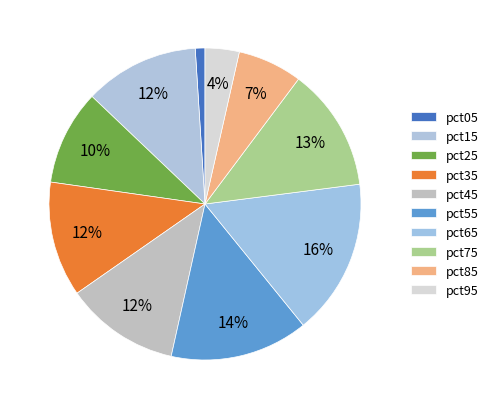

Count the number of slices in the pie.

10